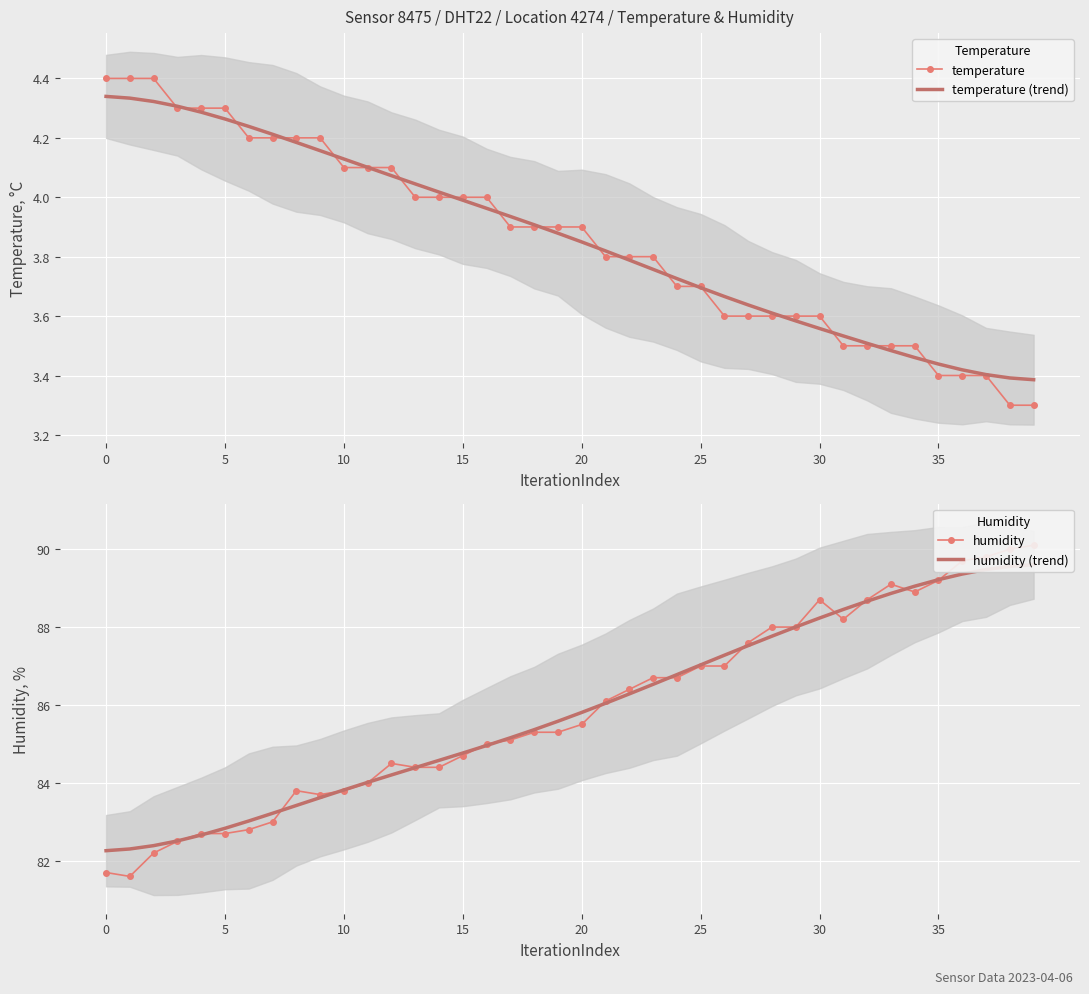

What is the difference between the humidity values at 11 and 28?

4.0